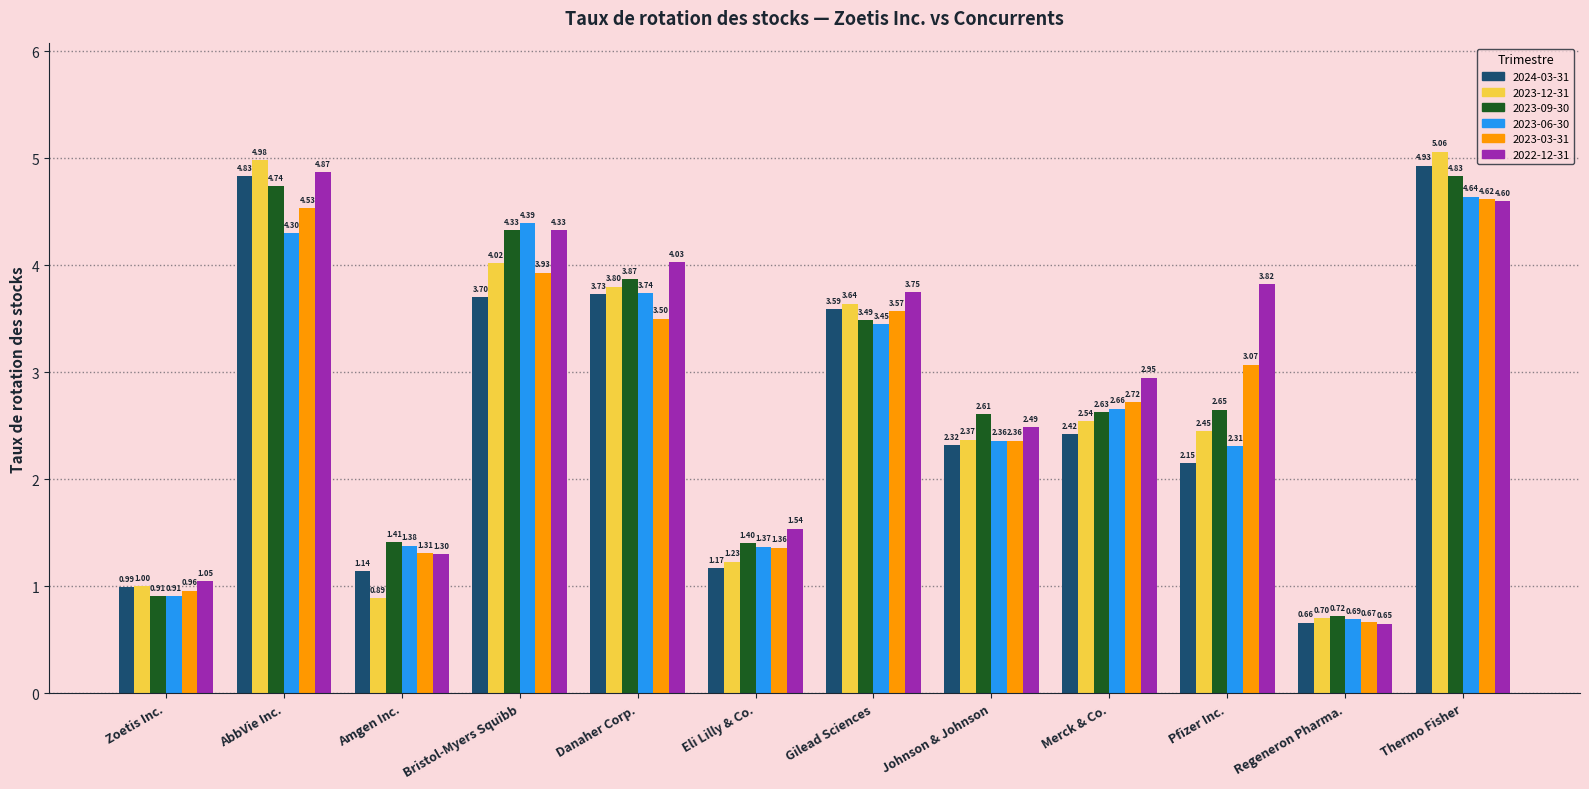

Which category has the lowest value in the 2023-03-31 series?

Regeneron Pharma.